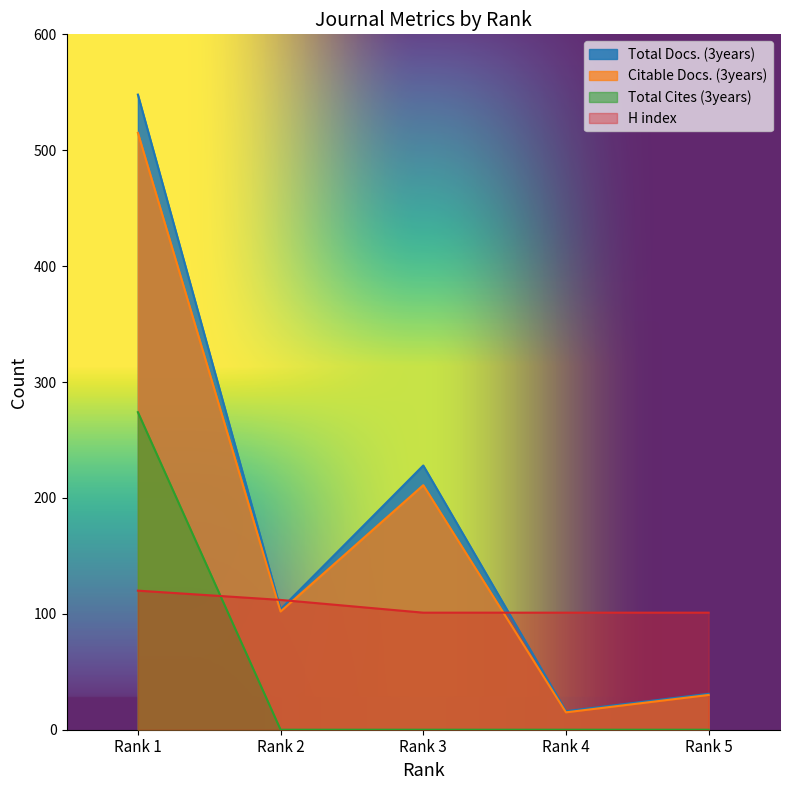

At how many categories does at least one series exceed 509?

1